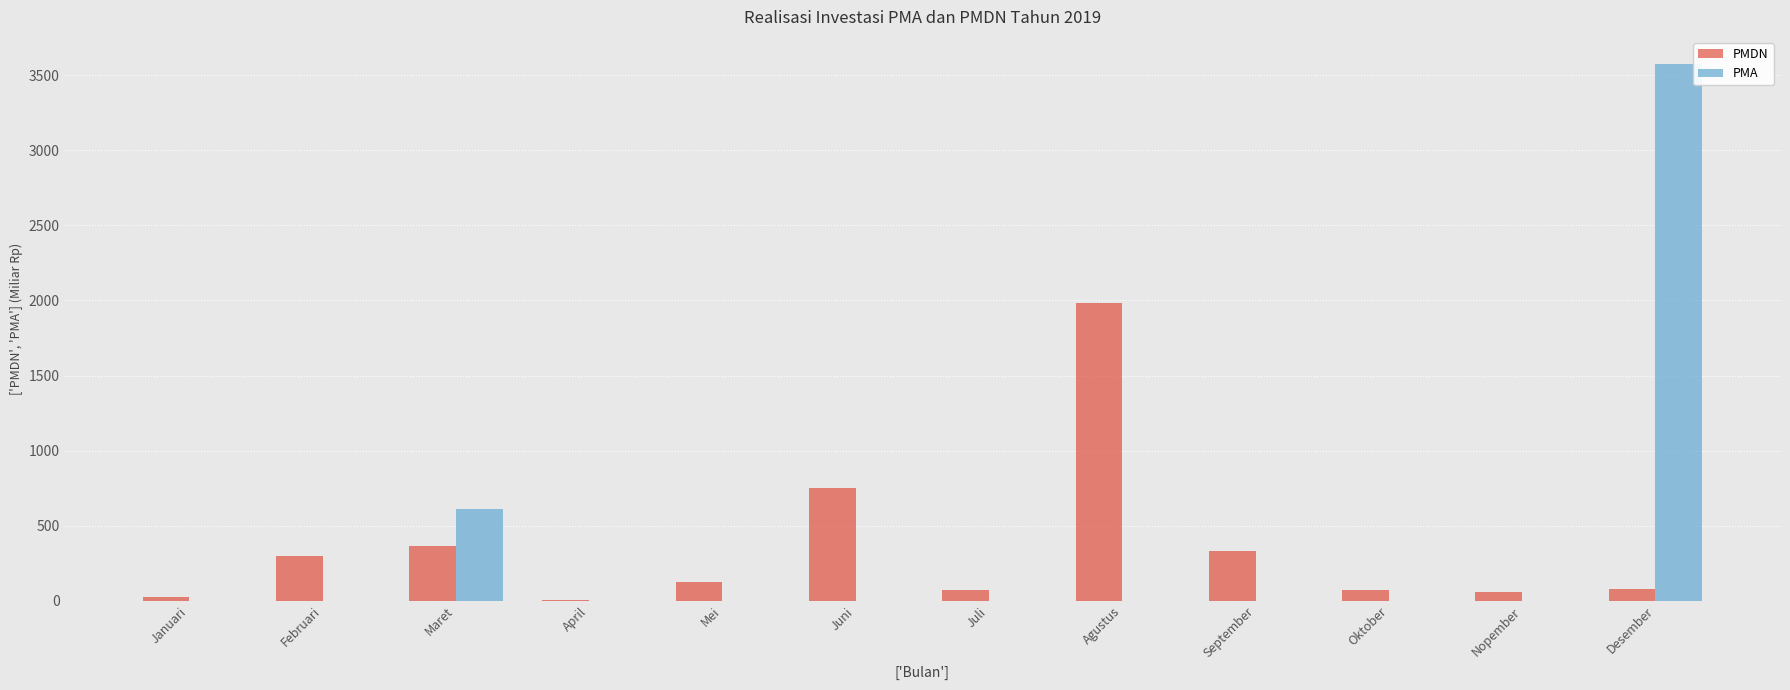

Count the number of categories in the chart.

12